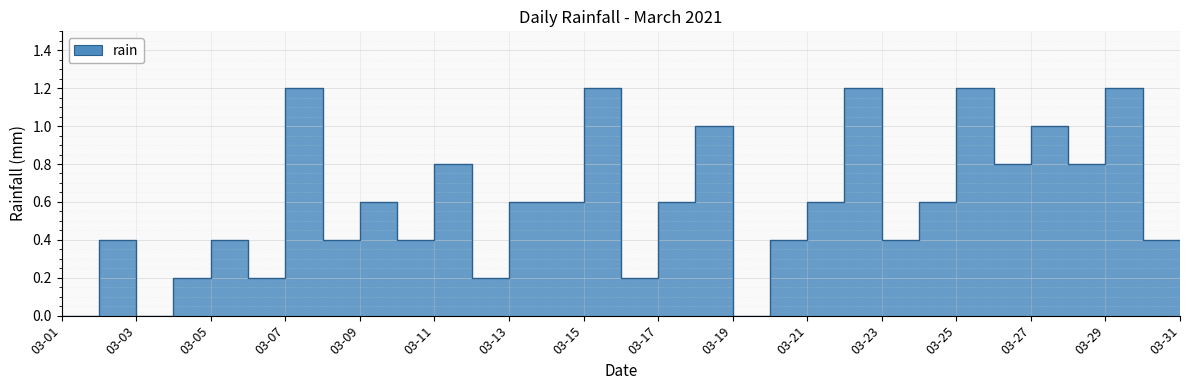

True or false: the data has more than 1 interior local peaks.

True